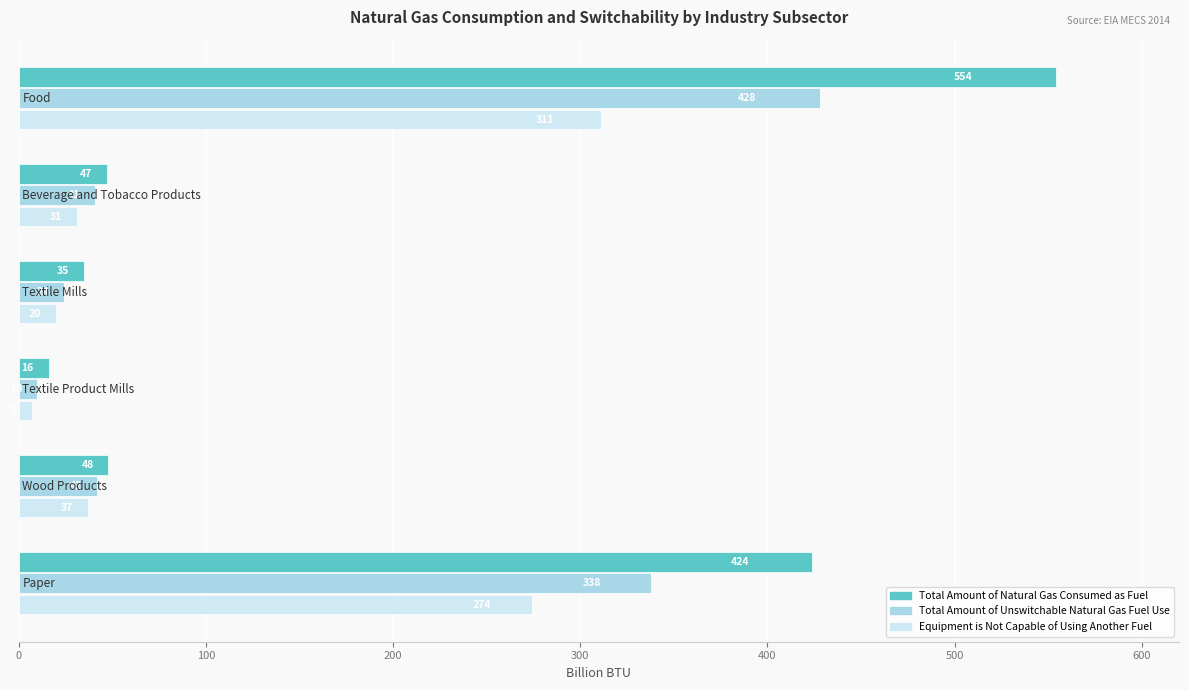

Which series has the widest spread of values?

Total Amount of Natural Gas Consumed as Fuel